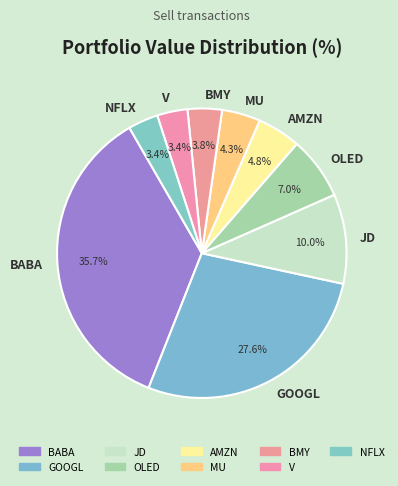

To the nearest percent, what is the average slice percentage?

11%